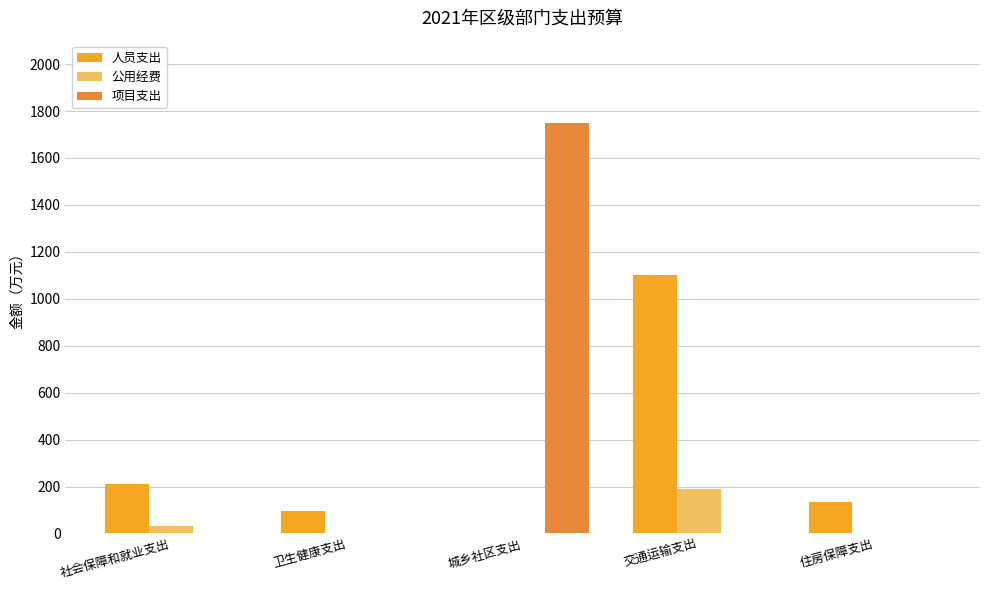

What is the total value across all series at 社会保障和就业支出?

243.9